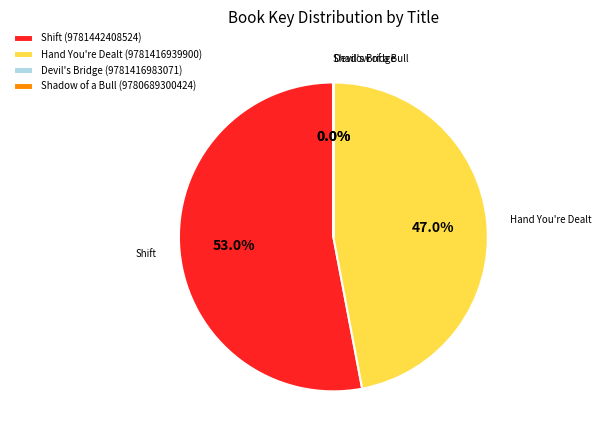

Does any single category account for the majority?

Yes